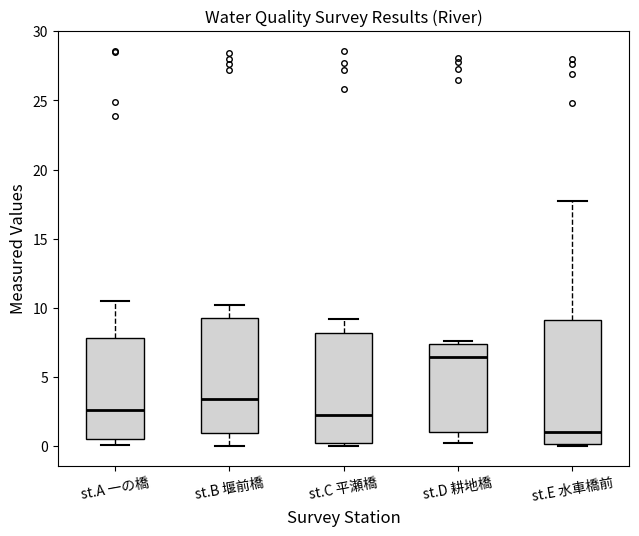

Reading left to right, read every box against the y-axis: the position of its median line, the range the box covers, and the ends of its whiskers. The values are not printed on the chart, so give them approximately, as read against the axis.

st.A 一の橋: median 2.5, box 0.5 to 8.0, whiskers 0.0 to 10.5
st.B 堰前橋: median 3.5, box 1.0 to 9.5, whiskers 0.0 to 10.0
st.C 平瀬橋: median 2.5, box 0.5 to 8.0, whiskers 0.0 to 9.0
st.D 耕地橋: median 6.5, box 1.0 to 7.5, whiskers 0.5 to 7.5 (just above the box's upper edge)
st.E 水車橋前: median 1.0, box 0.0 to 9.0, whiskers 0.0 to 17.5